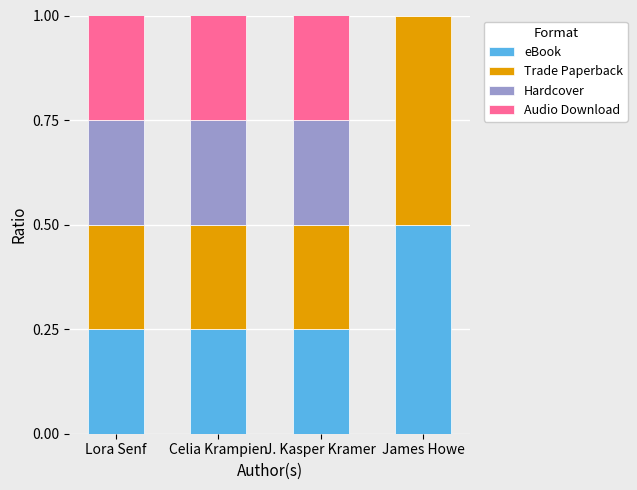

What is the total value across all series at James Howe?

1.0